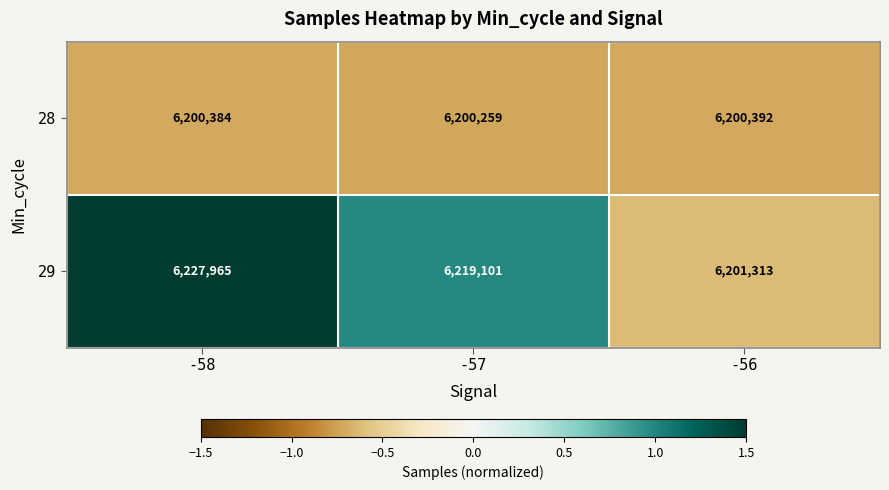

What value does the 29 series have at -56, to the nearest 100?

6201300